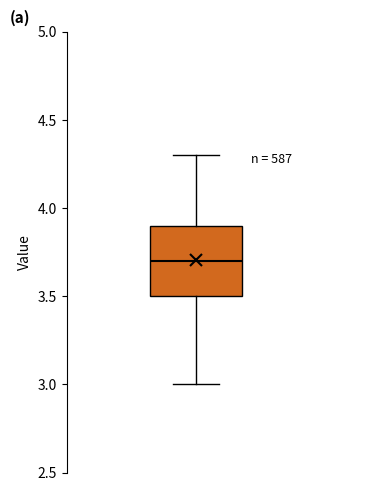

Transcribe this box plot: give where the median line is, the range the box spans, and where the two whiskers end, as read against the y-axis. The values are not printed on the chart, so give them approximately, as read against the axis.

median 3.7, box 3.5 to 3.9, whiskers 3.0 to 4.3